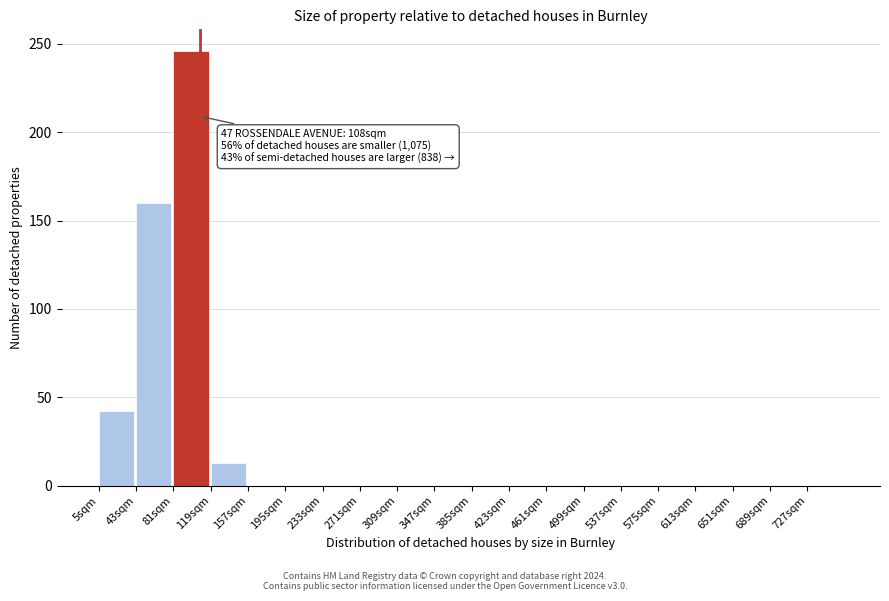

Over which range of the x-axis is the bar tallest?

81 to 119